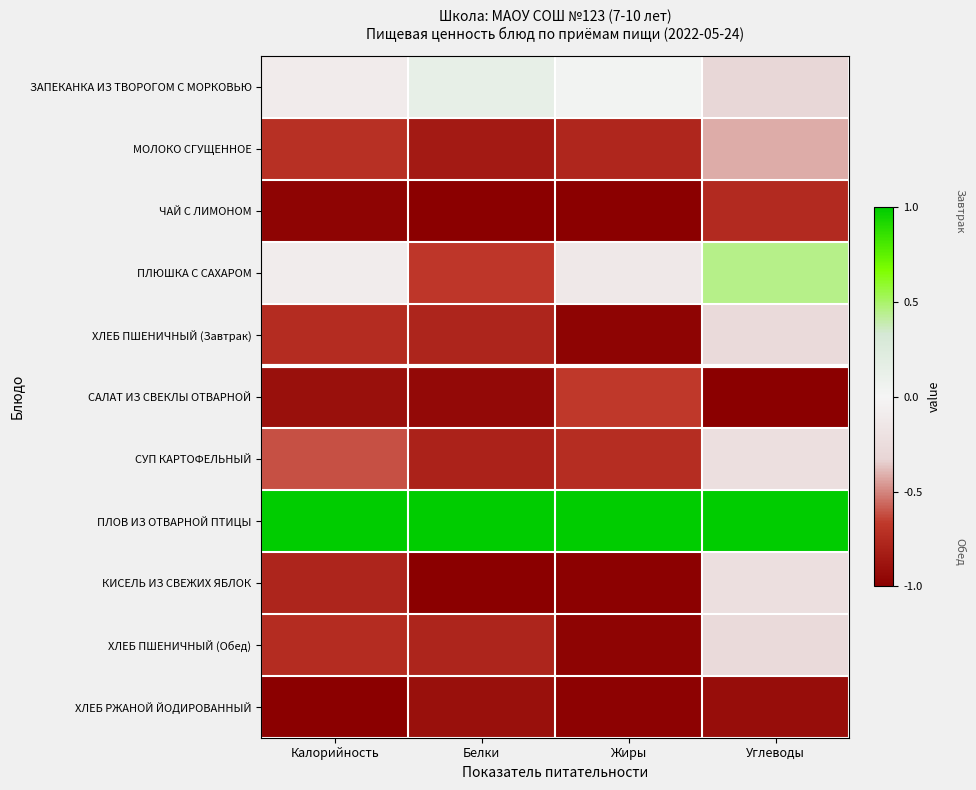

At how many categories does at least one series exceed 0?

4